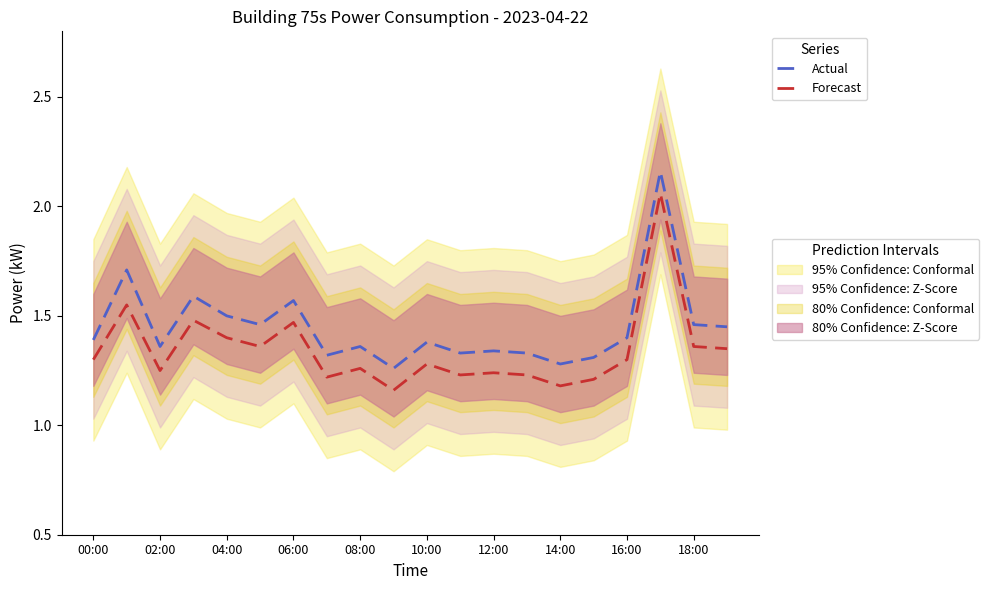

List the series in order of their peak value, lowest first.

Forecast, Actual